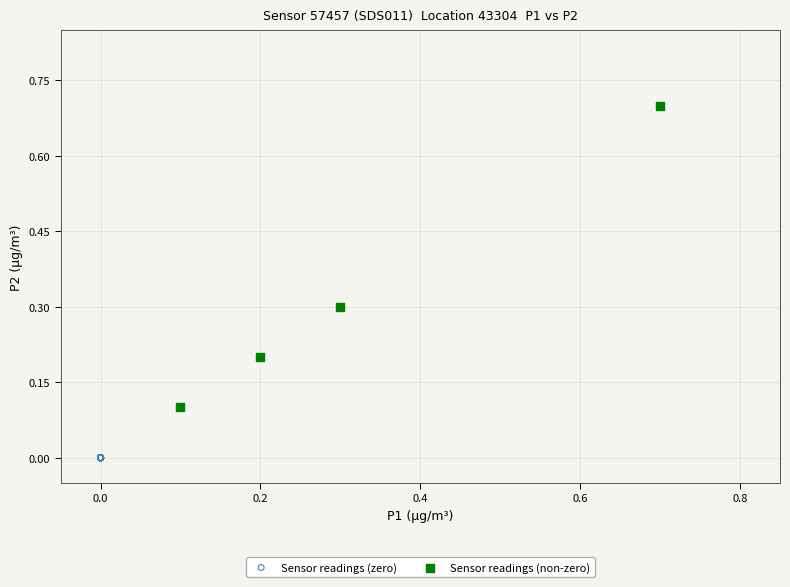

Which series contains the lowest Y value?

Sensor readings (zero)